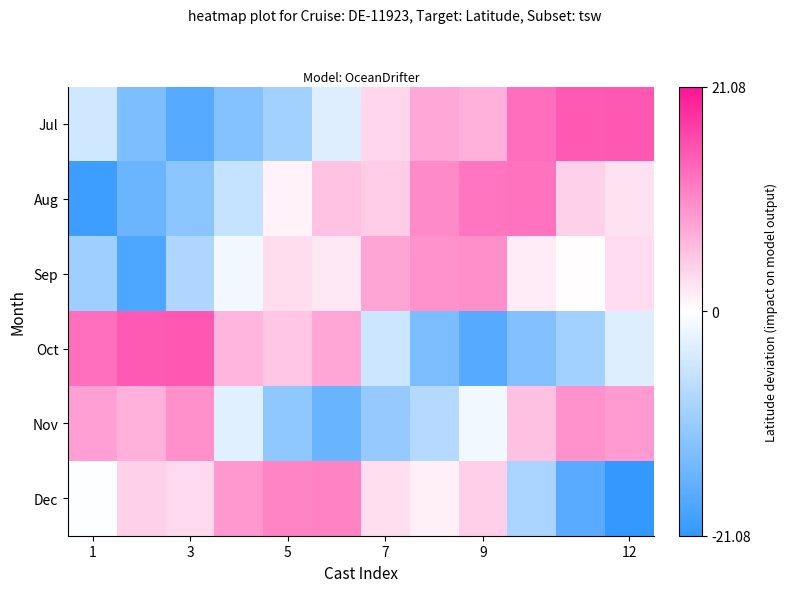

Count the number of categories in the chart.

12